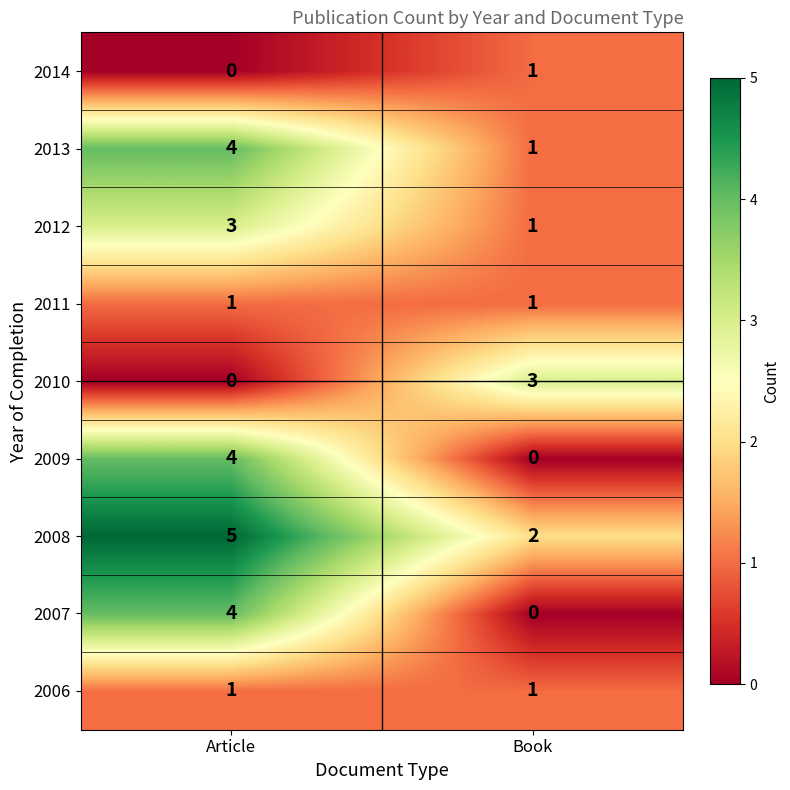

The 2013 series shows 1 at Book. True or false?

True